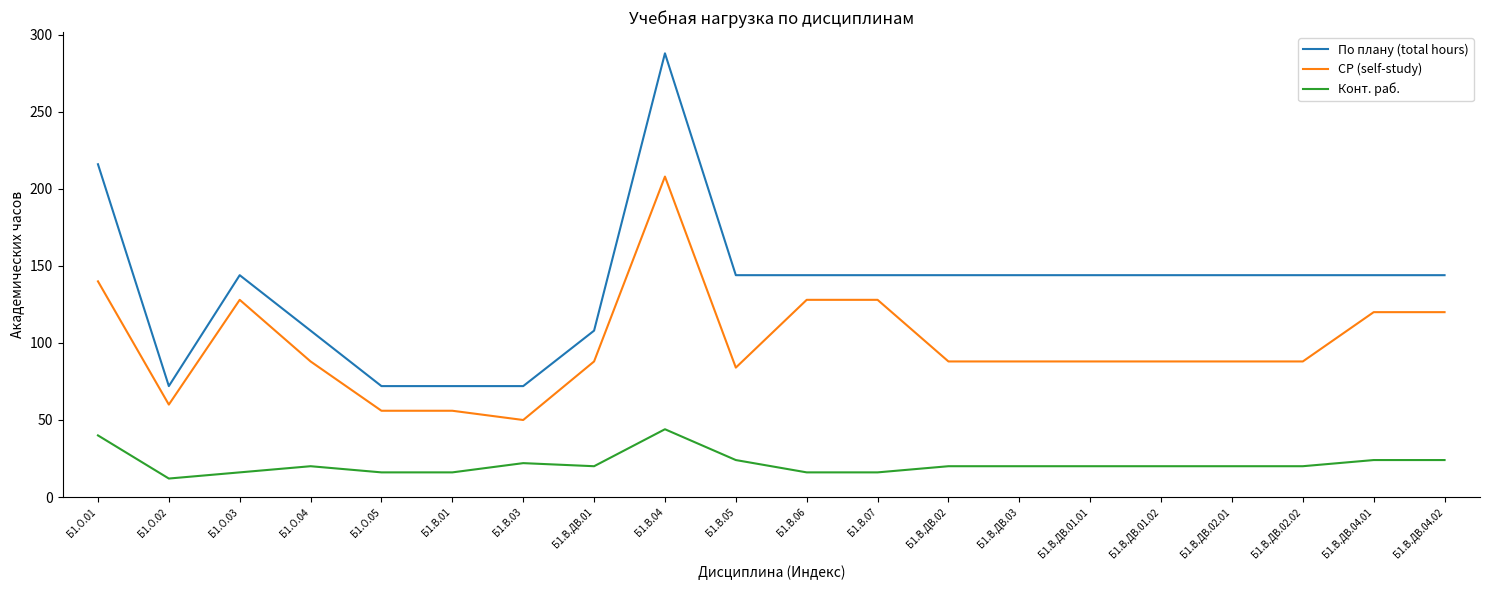

Rank the series by their average value, from highest to lowest.

По плану (total hours), СР (self-study), Конт. раб.